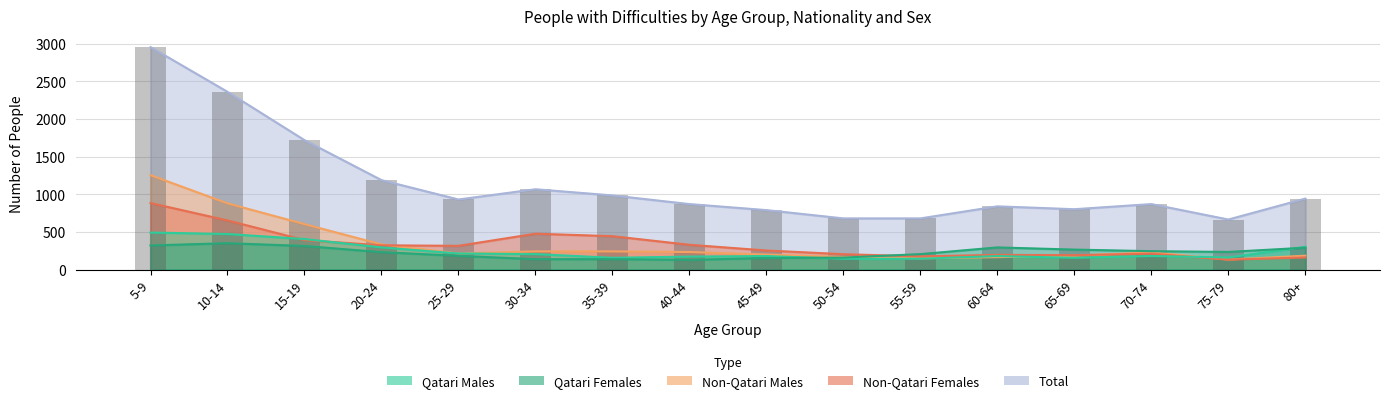

Does the chart contain stacked bars?

No